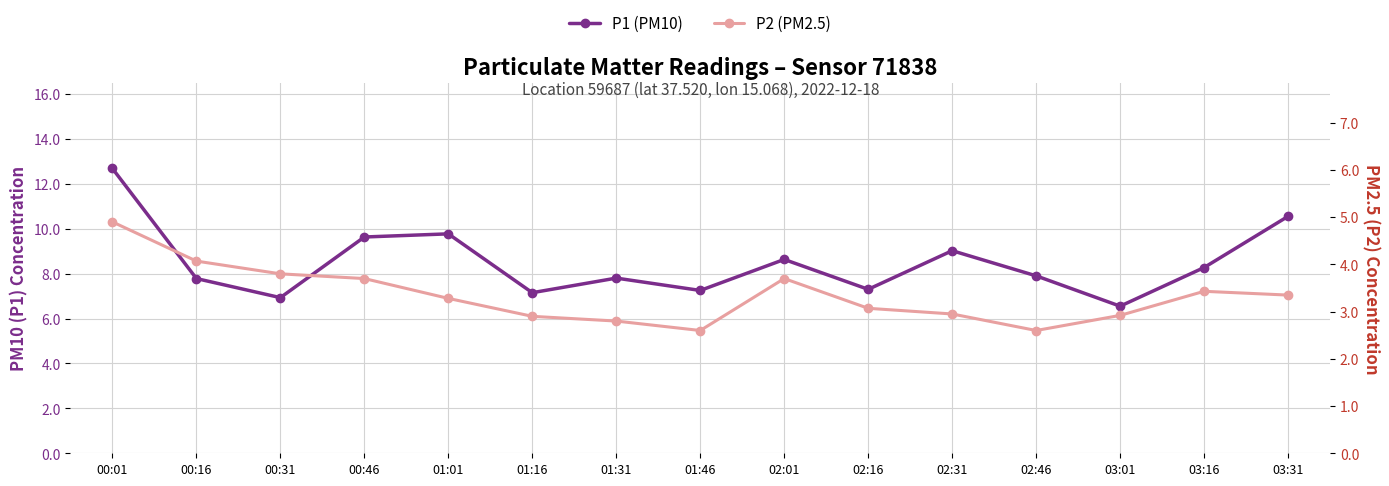

Does the chart have visible grid lines?

Yes